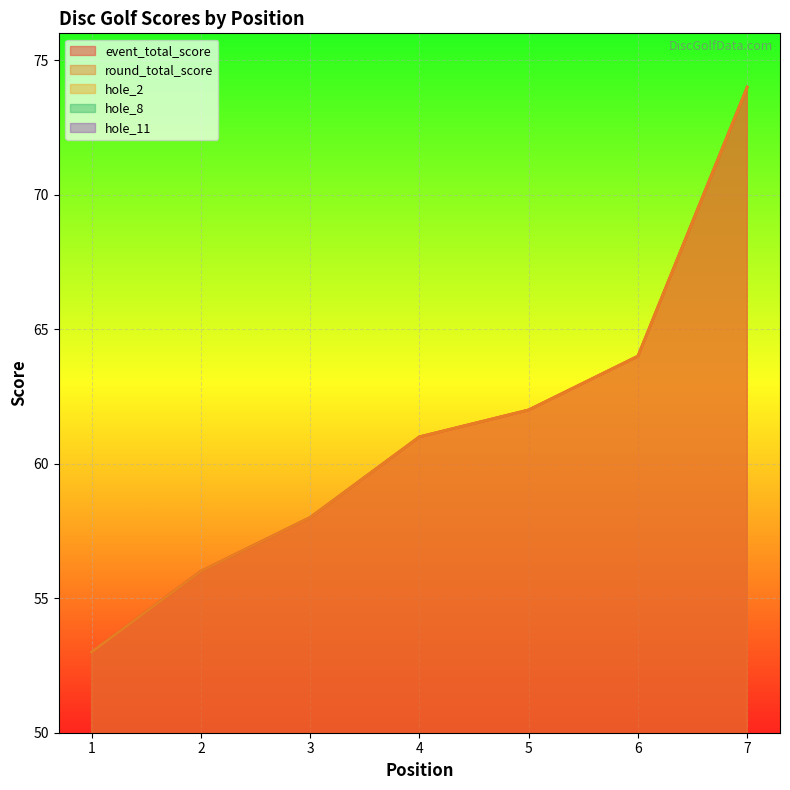

What is the sum of the round_total_score values at 3 and 6?

122